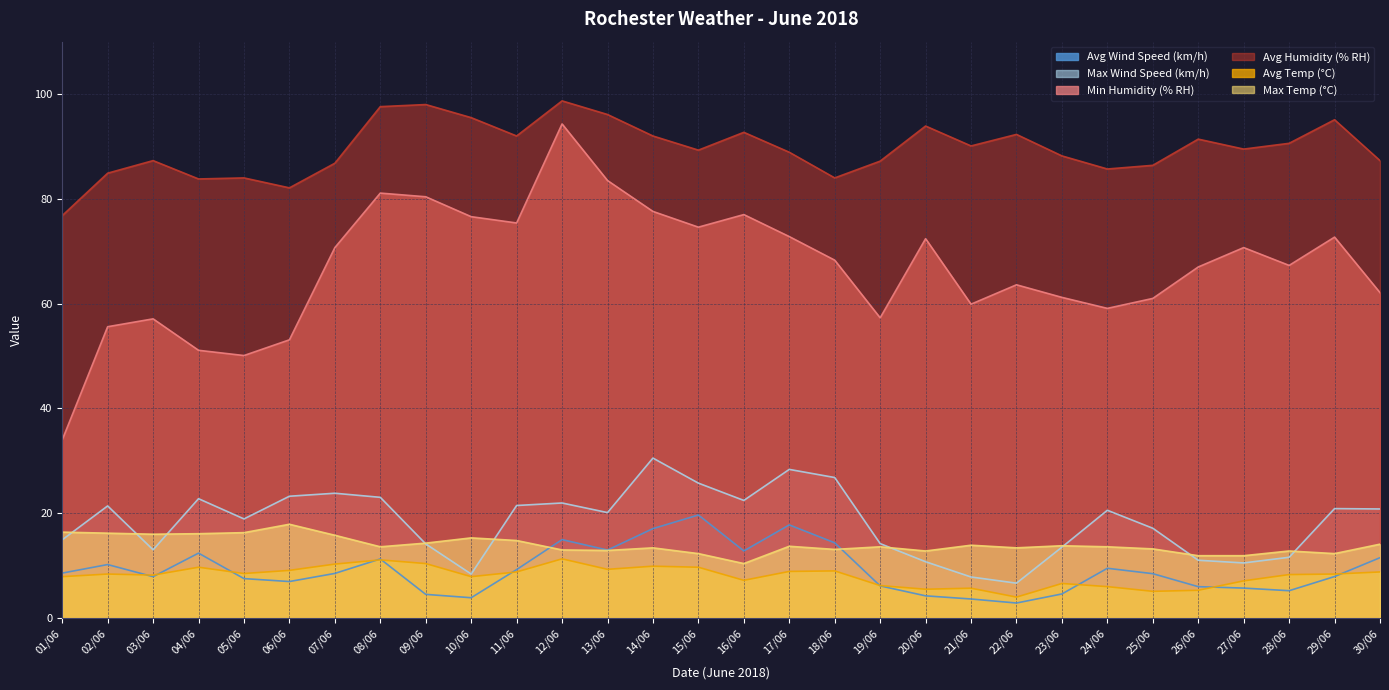

What is the label of the 4th point from the right?

27/06